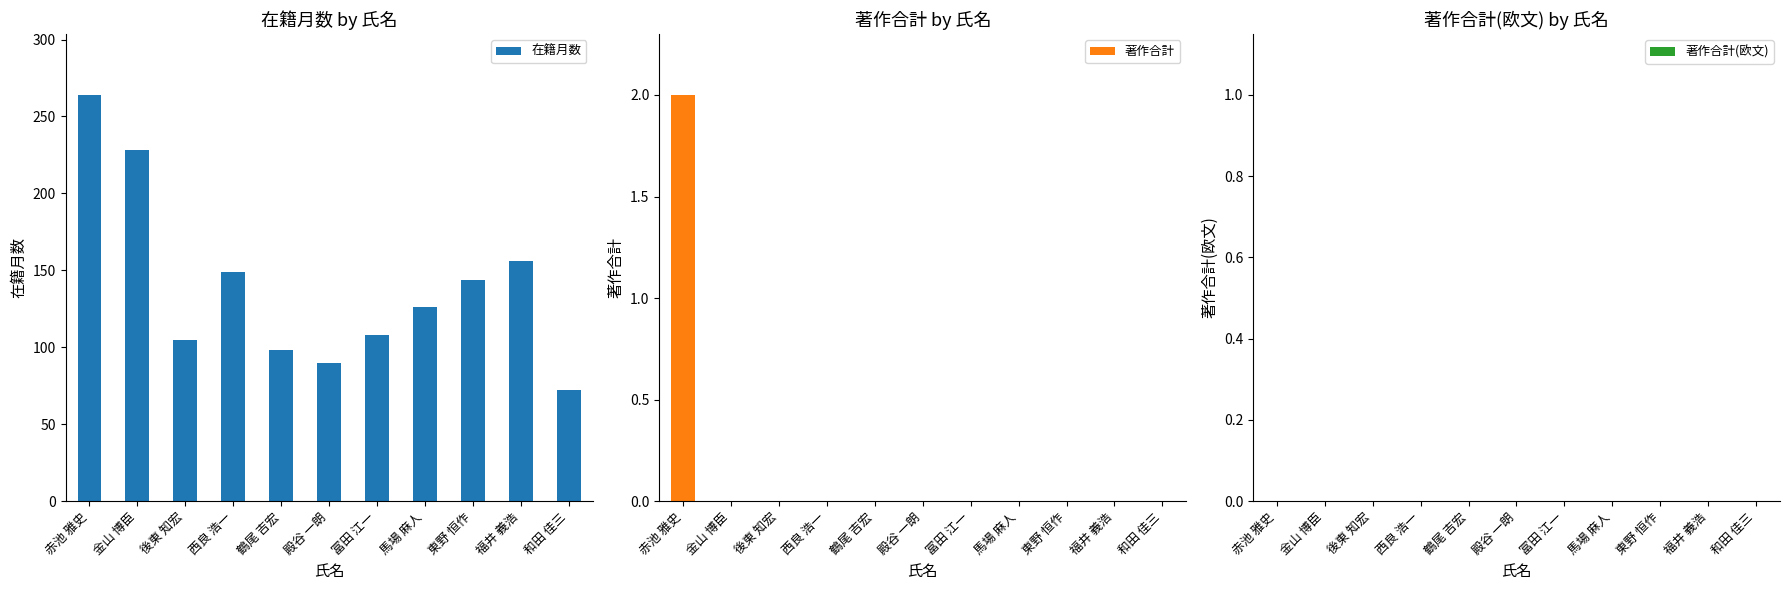

Count the 著作合計 values in the range 0 to 1.

10